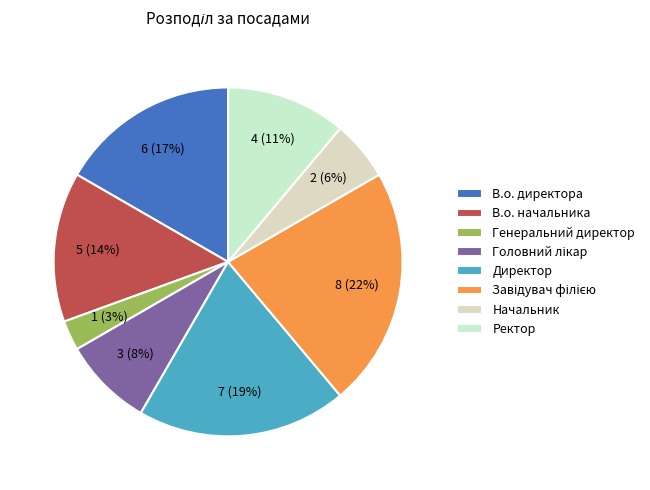

What portion of the pie excludes Завідувач філією?

77.8%